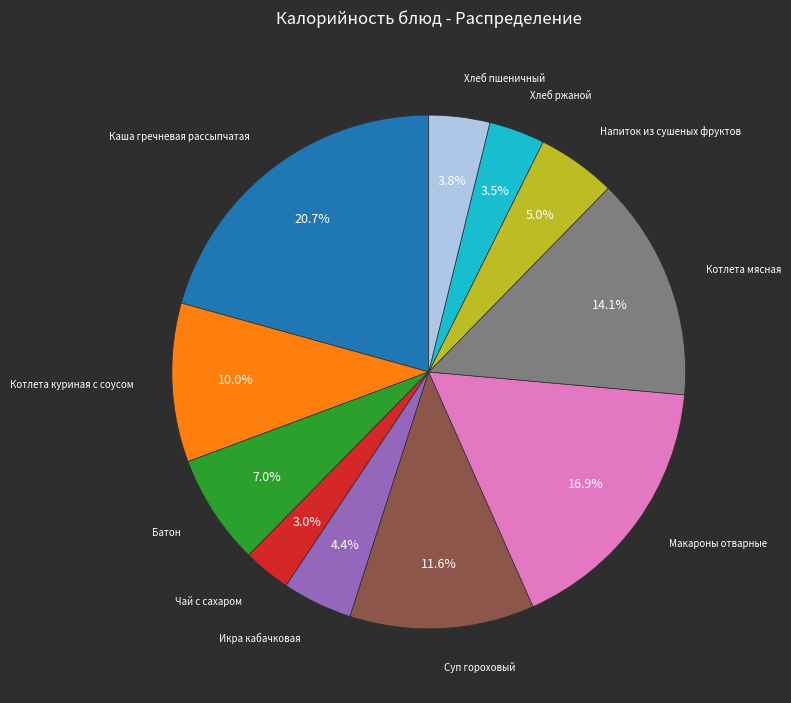

Is there any slice that represents more than half of the pie?

No